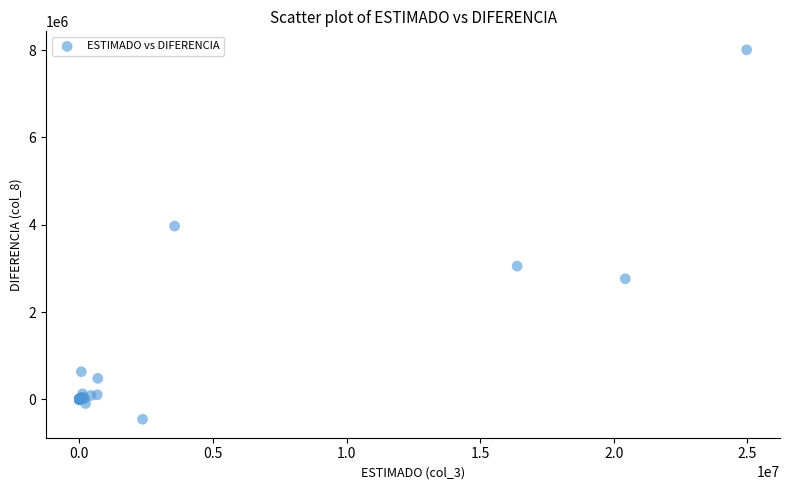

What Y value in the scatter plot is closest to 3774792?

3967748.1